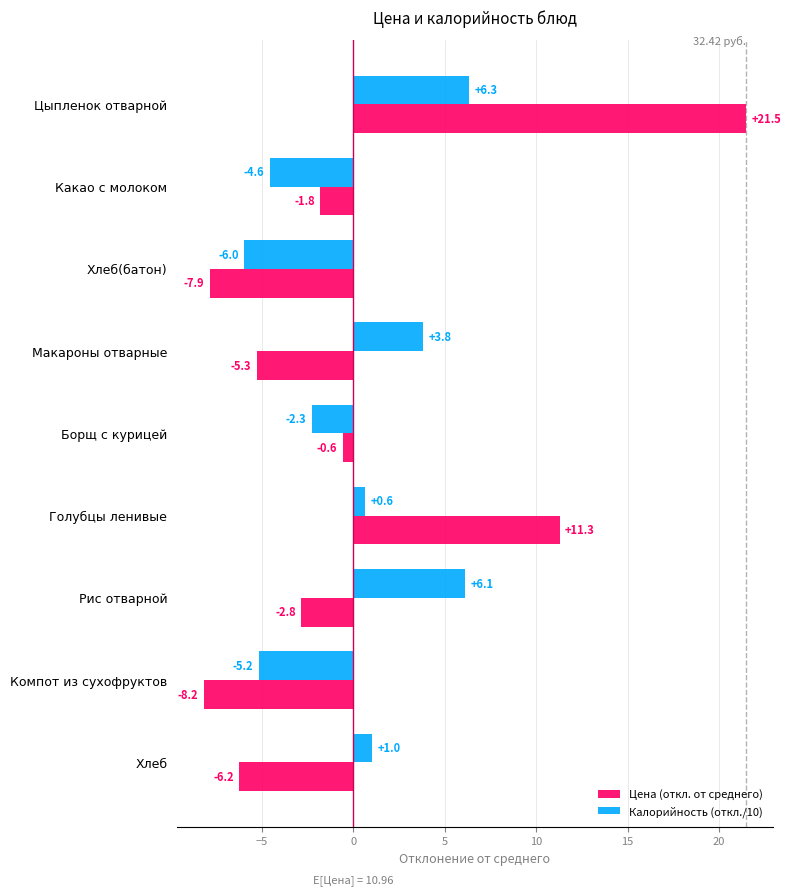

What is the sum of the Цена (откл. от среднего) values at Голубцы ленивые and Компот из сухофруктов?

3.1